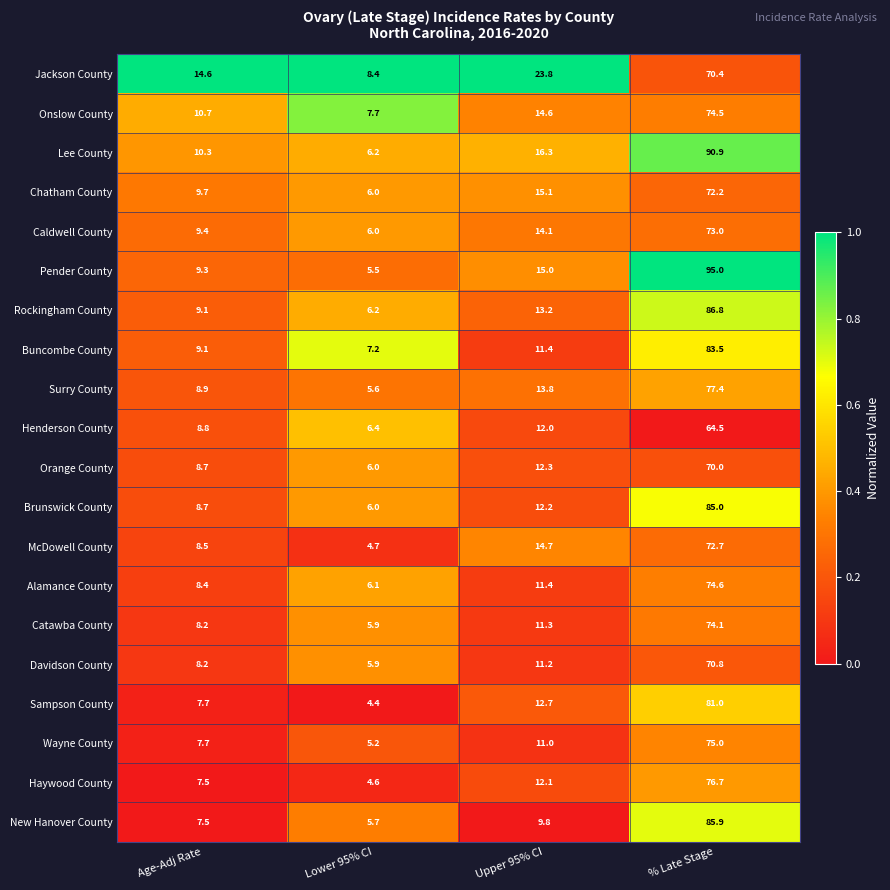

Which label corresponds to the smallest value in the chart?

Lower 95% CI